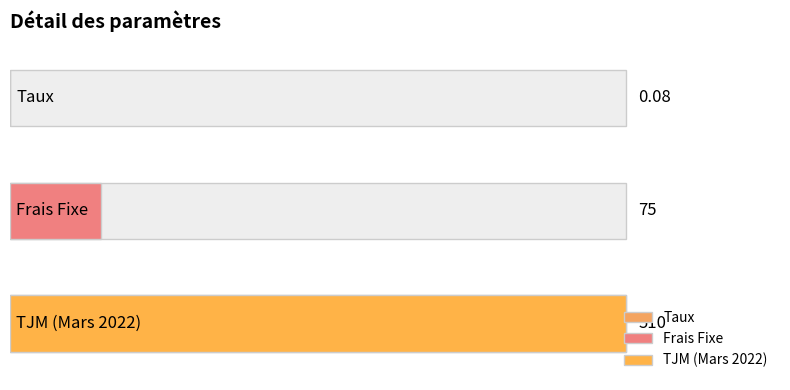

What is the change in value from Frais Fixe to TJM (Mars 2022)?

+435.0